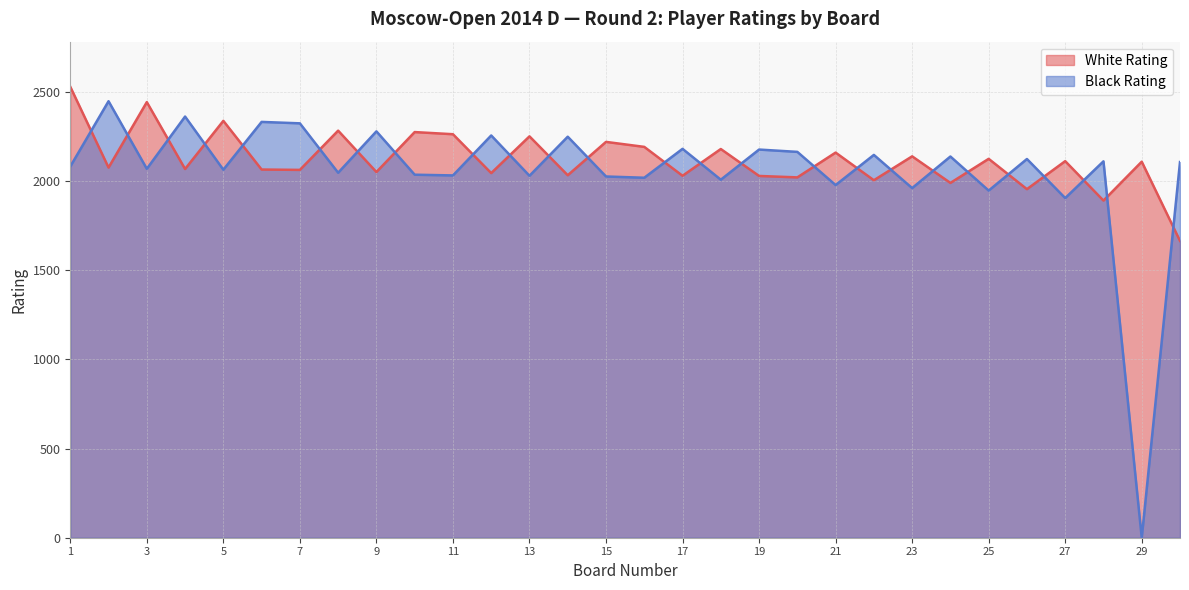

What is the difference between the second highest and second lowest values in the White Rating series?

552